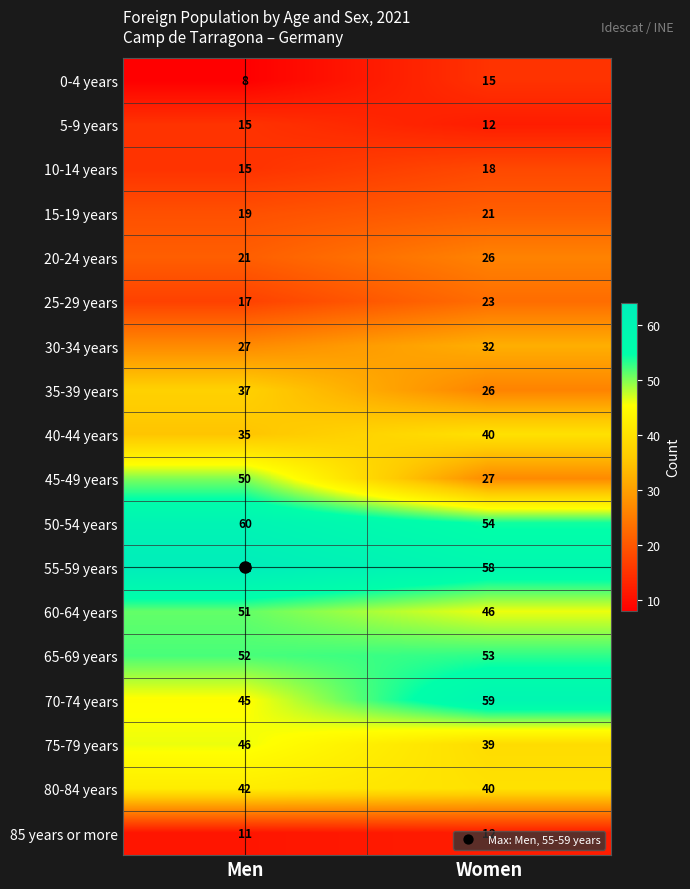

What is the total value across all series at Women?

601